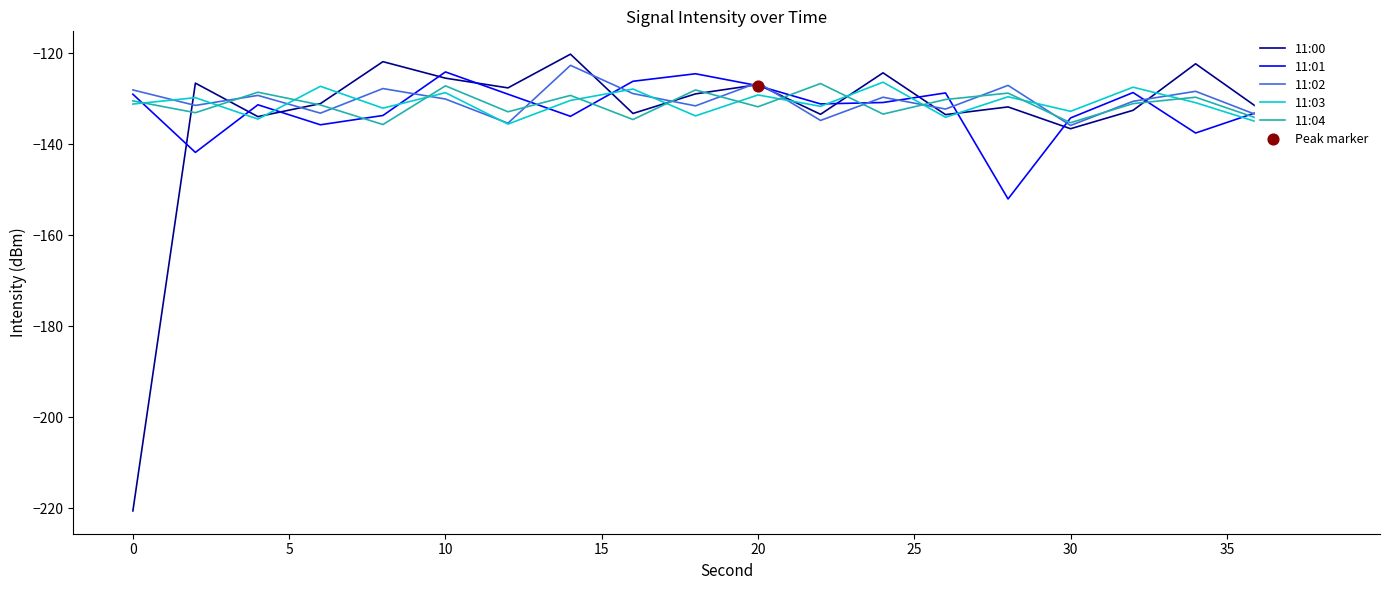

Which series has the largest range (max minus min)?

11:00